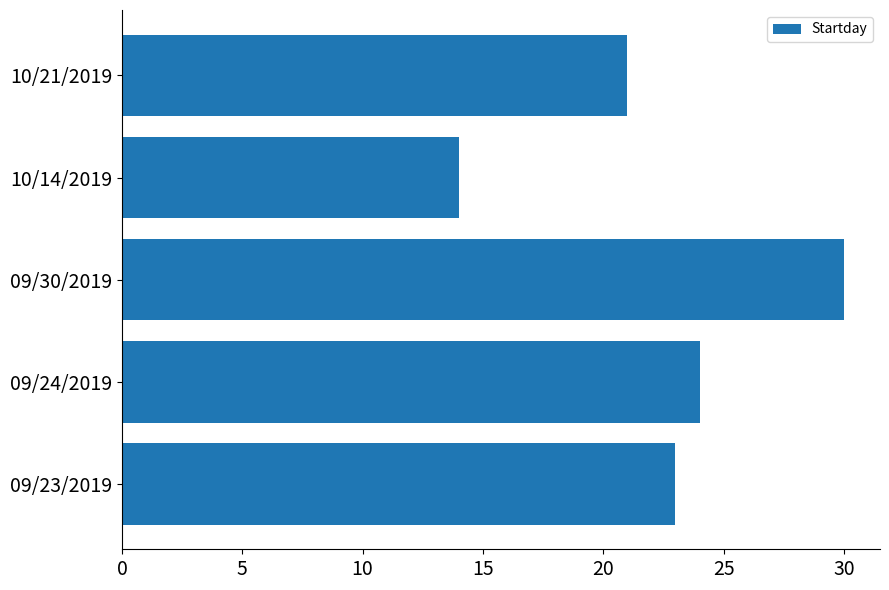

What is the change in value from 10/14/2019 to 10/21/2019?

+7